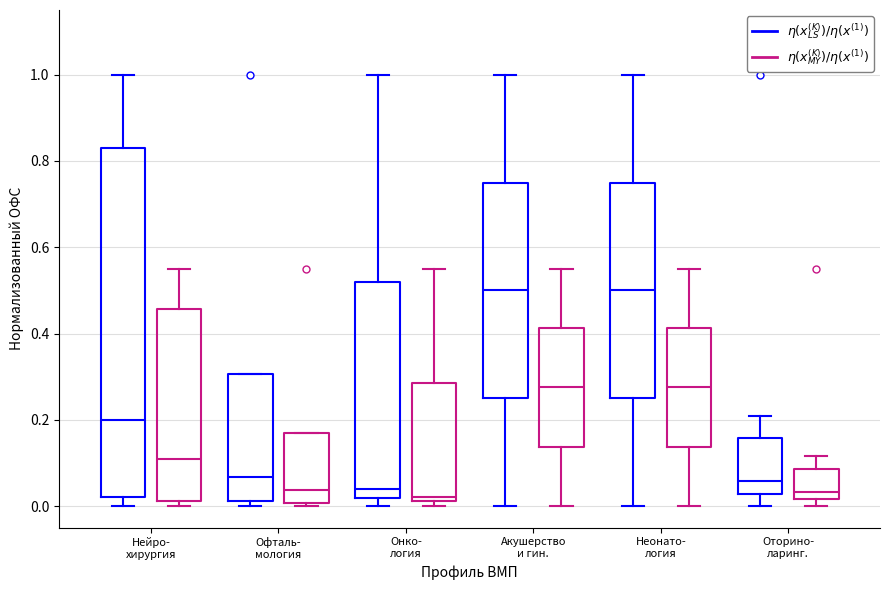

Which box is the tallest, from its lower edge to its upper edge?

Нейро- хирургия ($\eta(x_{LS}^{(K)})/\eta(x^{(1)})$)